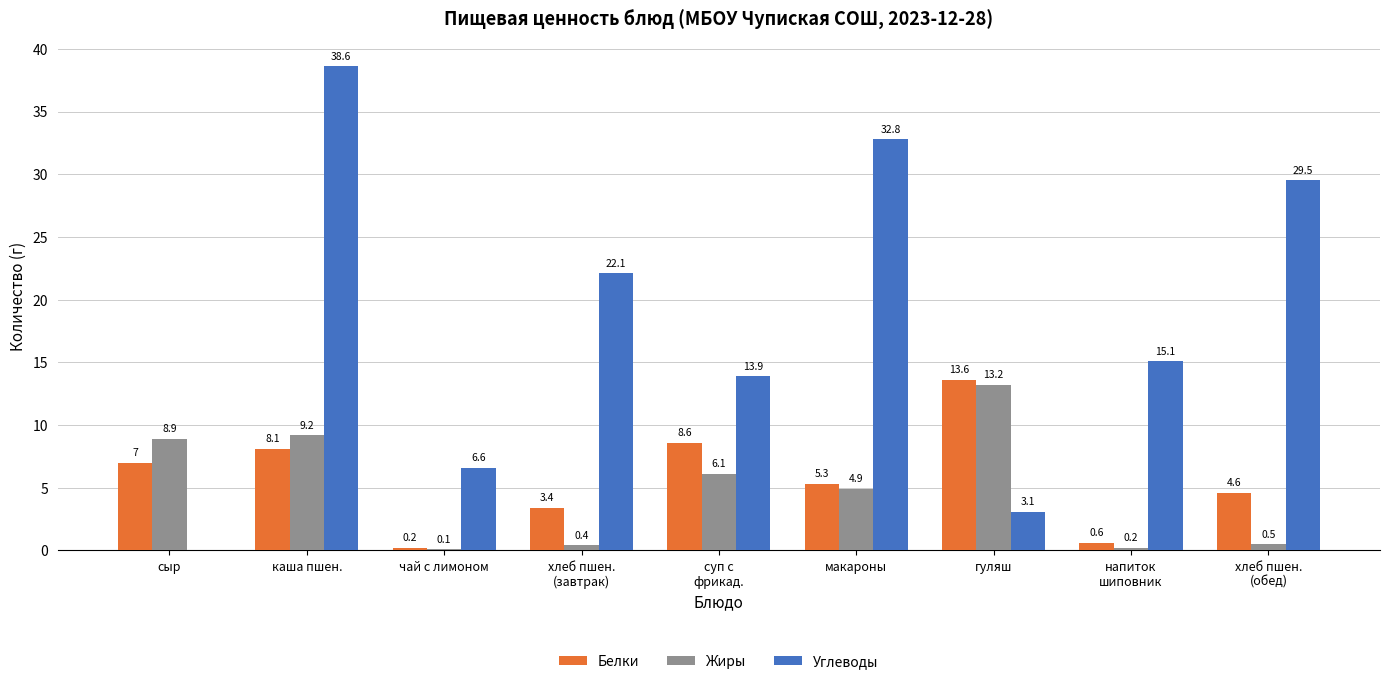

The Жиры series shows 4.9 at макароны. True or false?

True